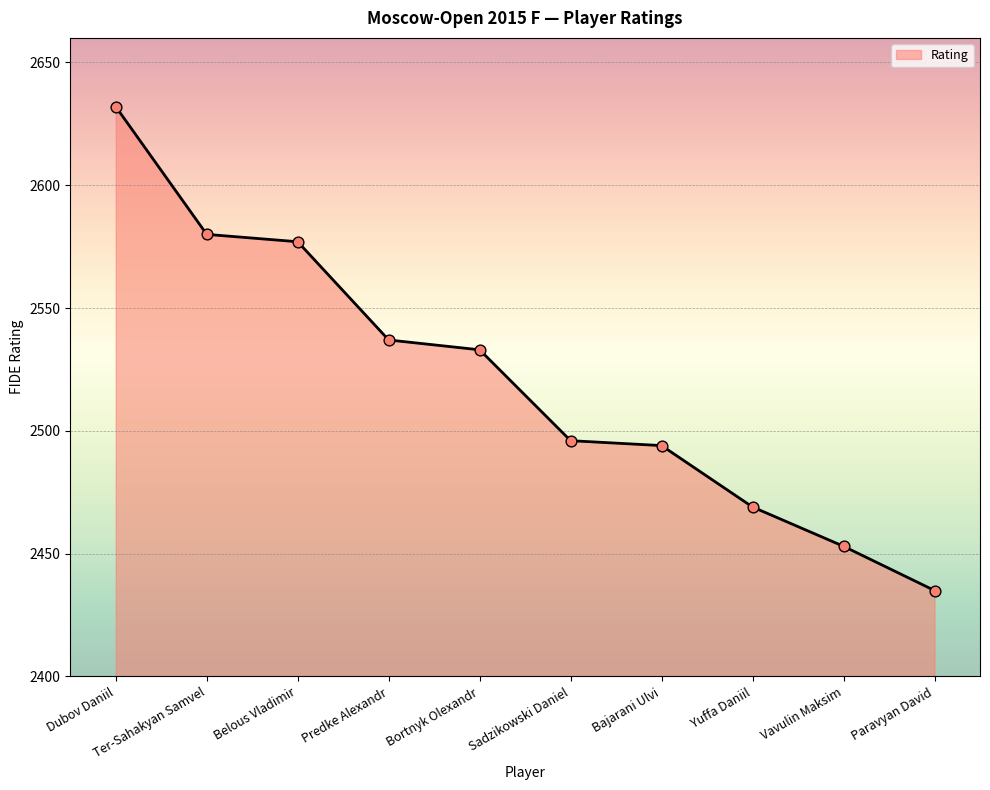

Between Ter-Sahakyan Samvel and Yuffa Daniil, which is larger?

Ter-Sahakyan Samvel